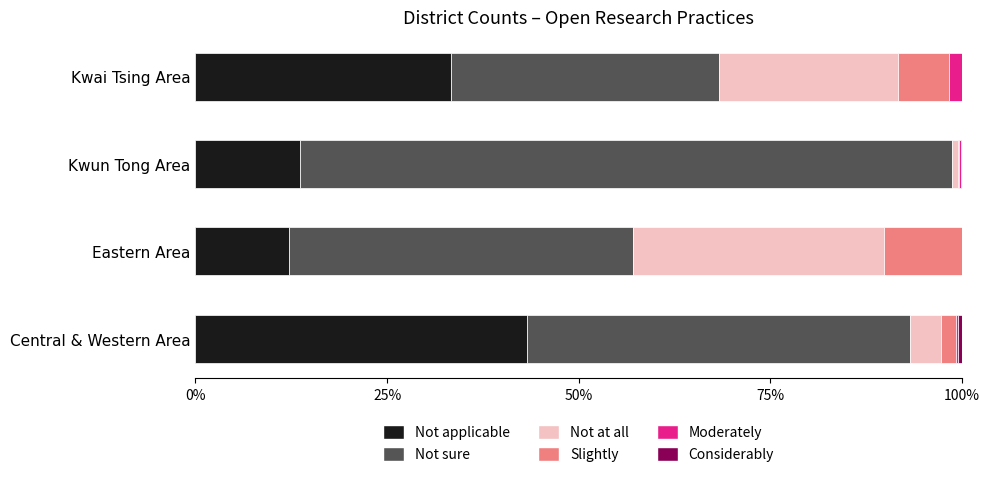

The Not applicable series shows 13.6 at Kwun Tong Area. True or false?

True